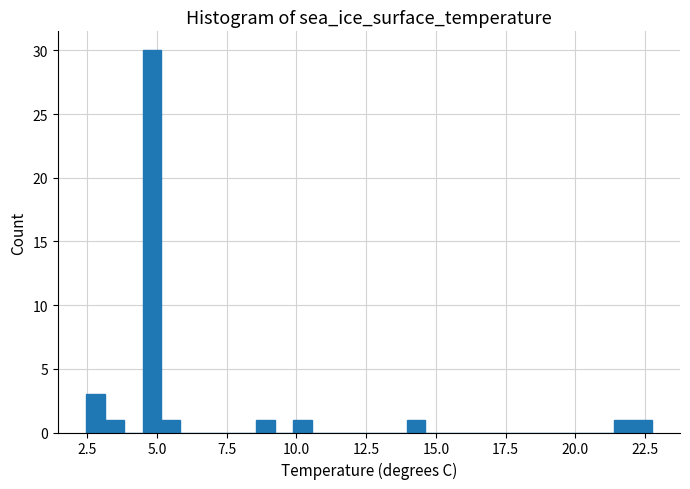

Read against the x-axis, roughly where is the centre of the tallest bar?

5.0